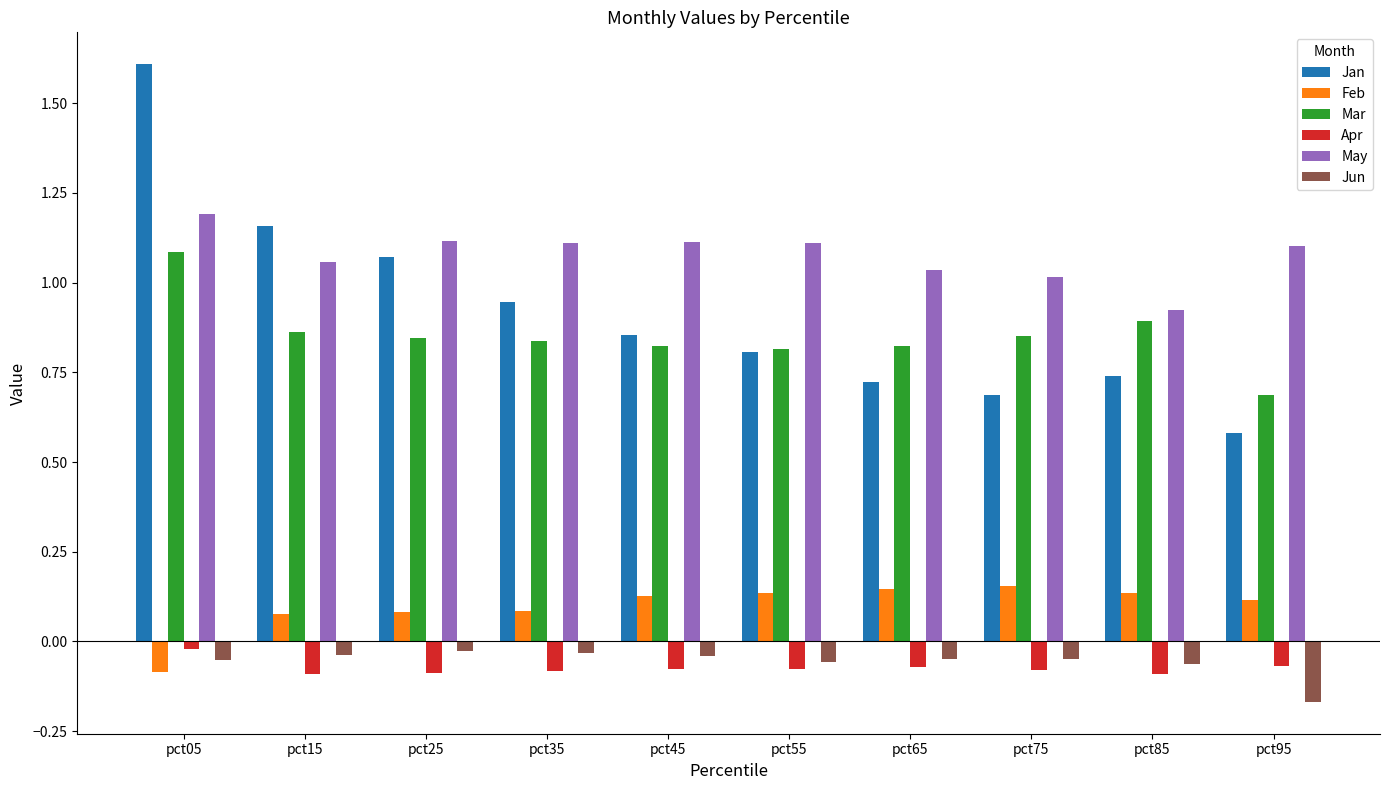

What is the sum of all Jun values?

-0.6